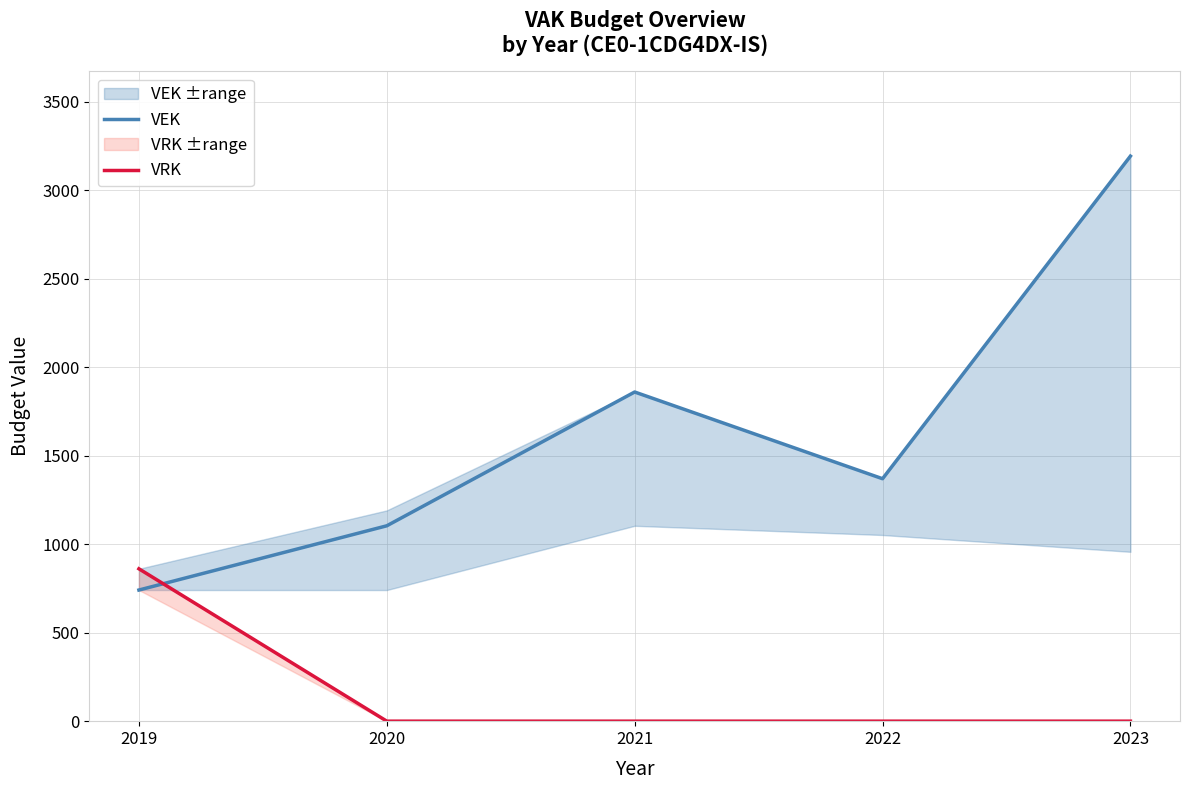

What is the average value of the VRK series?

172